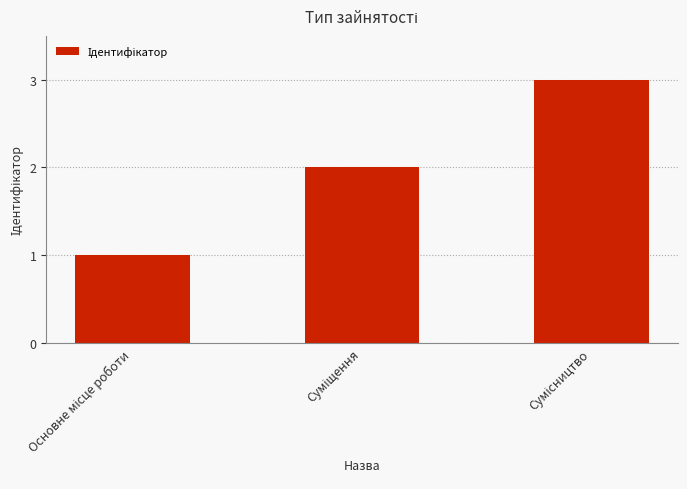

What is the sum of all values?

6